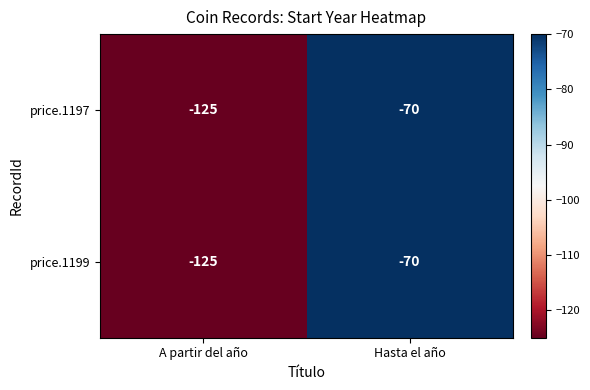

Where is price.1199 nearest to the value -97?

Hasta el año